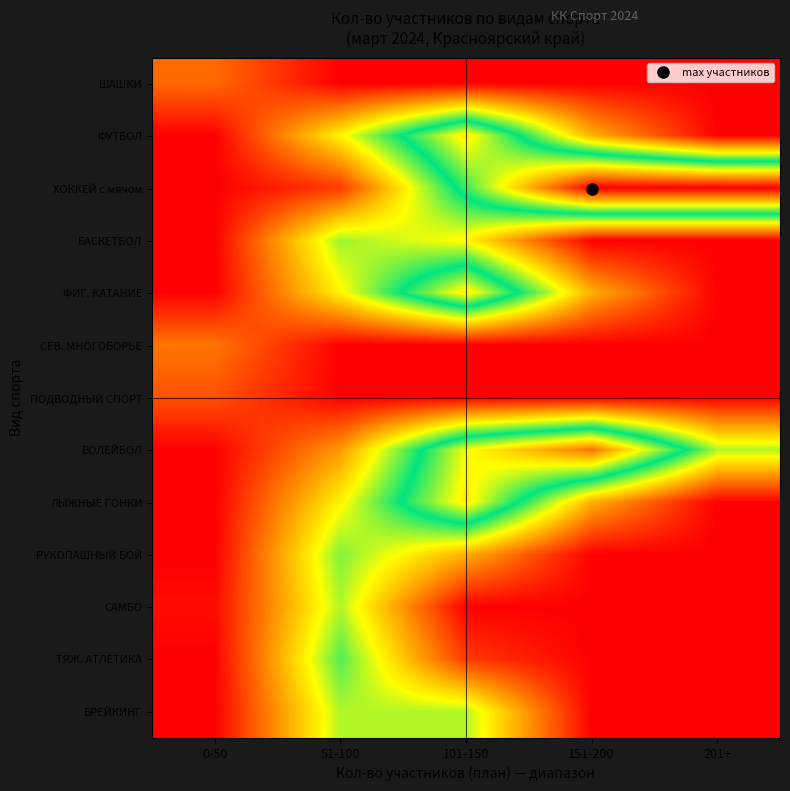

Which label corresponds to the smallest value in the chart?

51-100